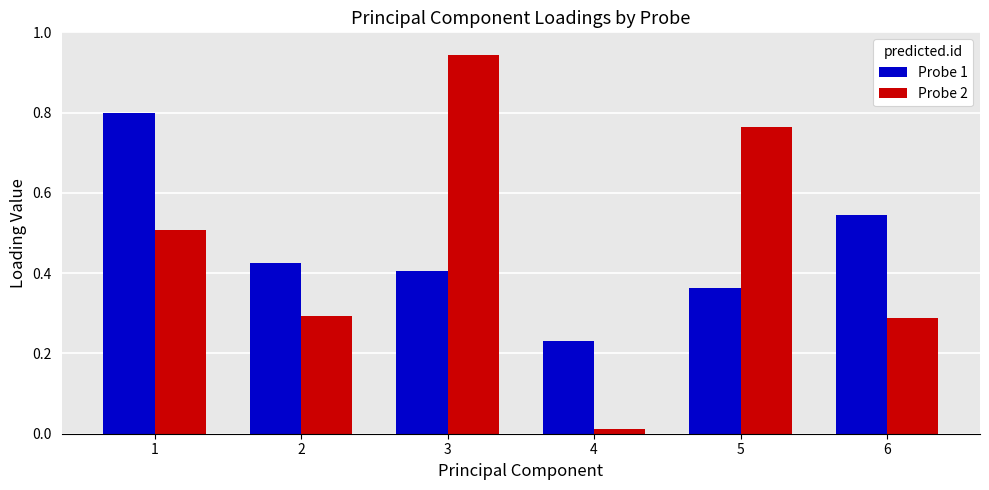

Which series changed the most between 3 and 6?

Probe 2